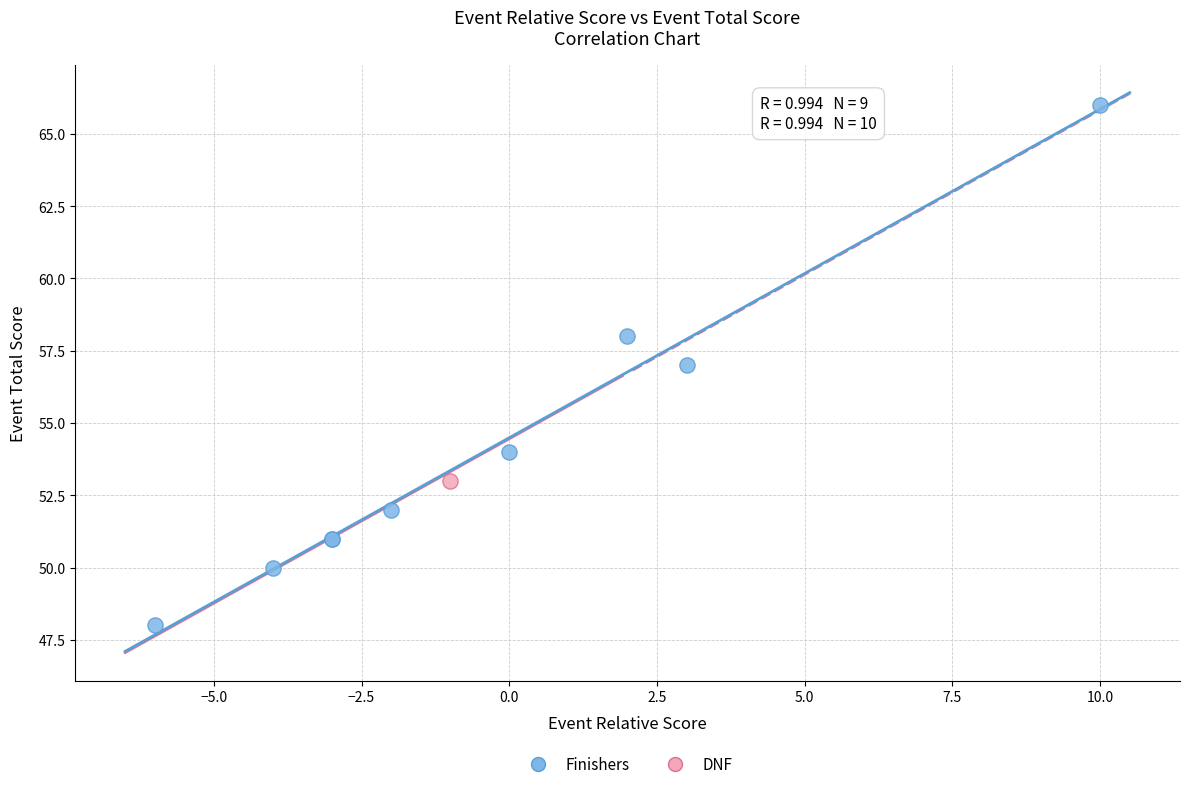

What are all the series names shown in the legend?

Finishers, DNF